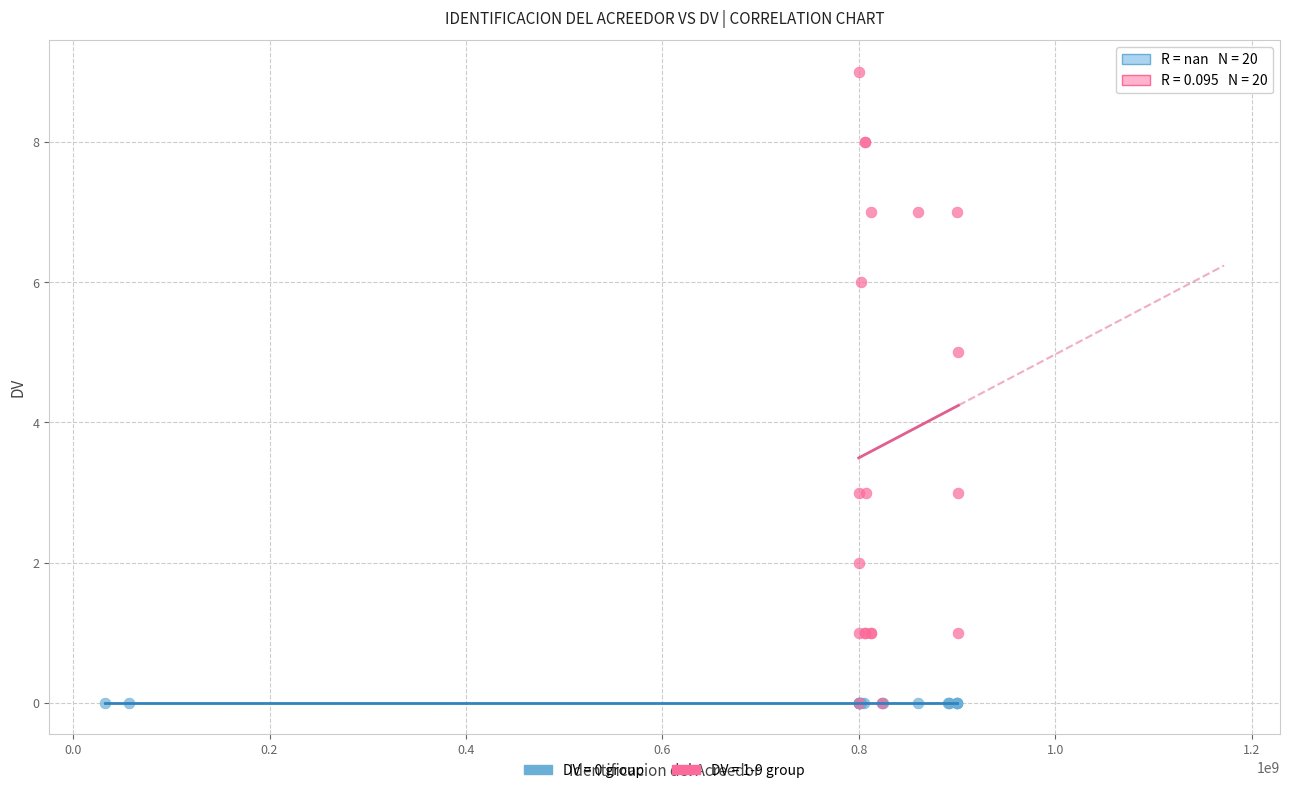

Which series reaches the maximum Y coordinate?

DV = 1-9 group